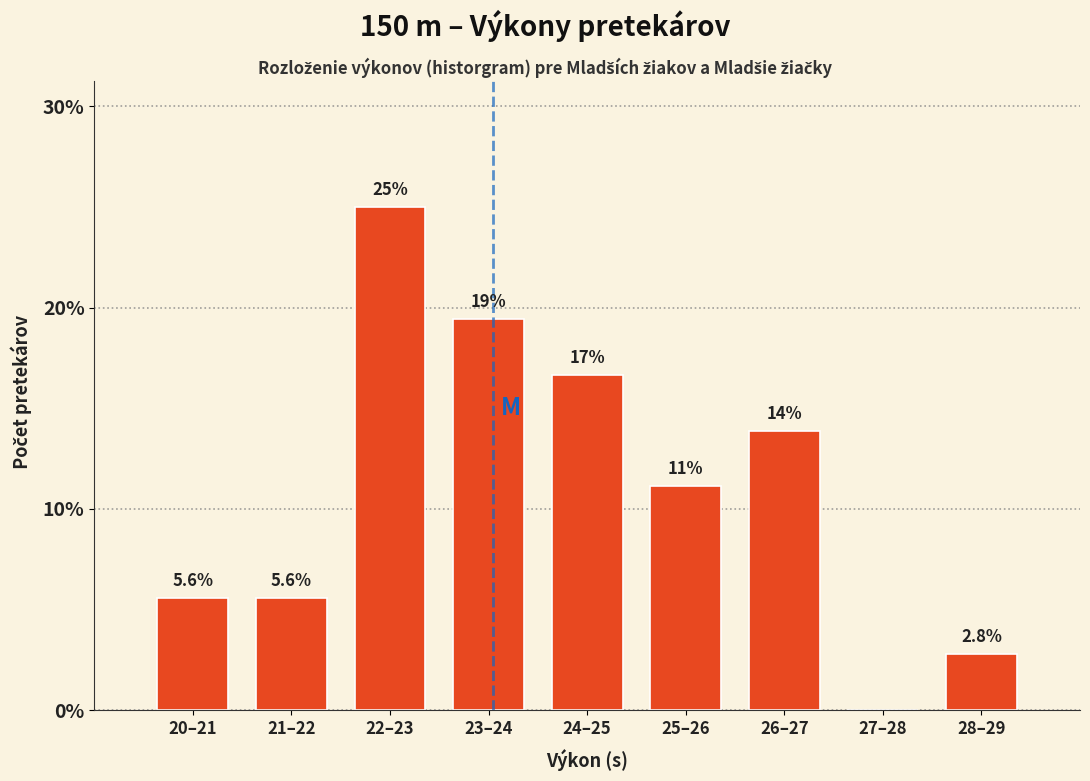

Reading left to right, what are all the values shown in this chart?

20–21=5.6	21–22=5.6	22–23=25.0	23–24=19.4	24–25=16.7	25–26=11.1	26–27=13.9	27–28=0.0	28–29=2.8